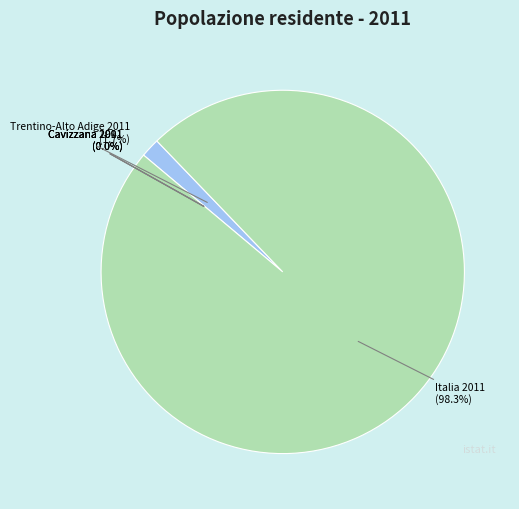

Is there a majority slice in this chart?

Yes